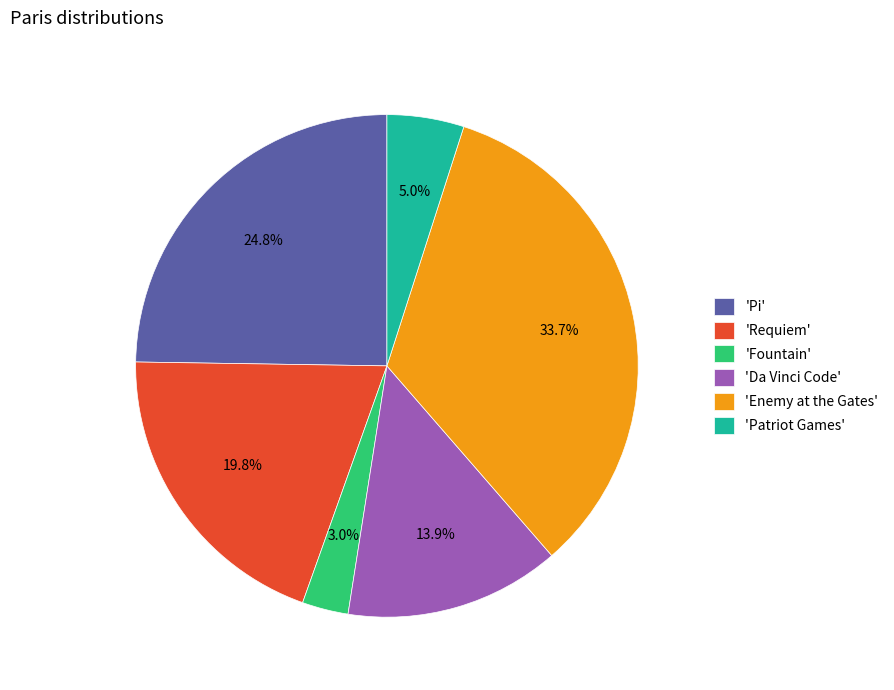

What is the total percentage of 'Fountain' and 'Enemy at the Gates'?

36.6%